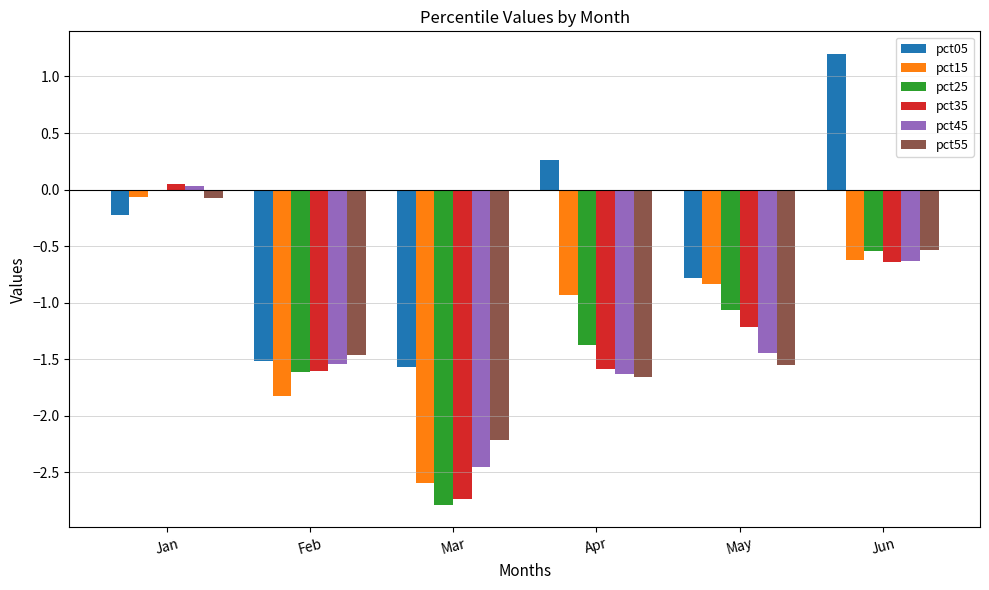

What is the smallest value displayed?

-2.8